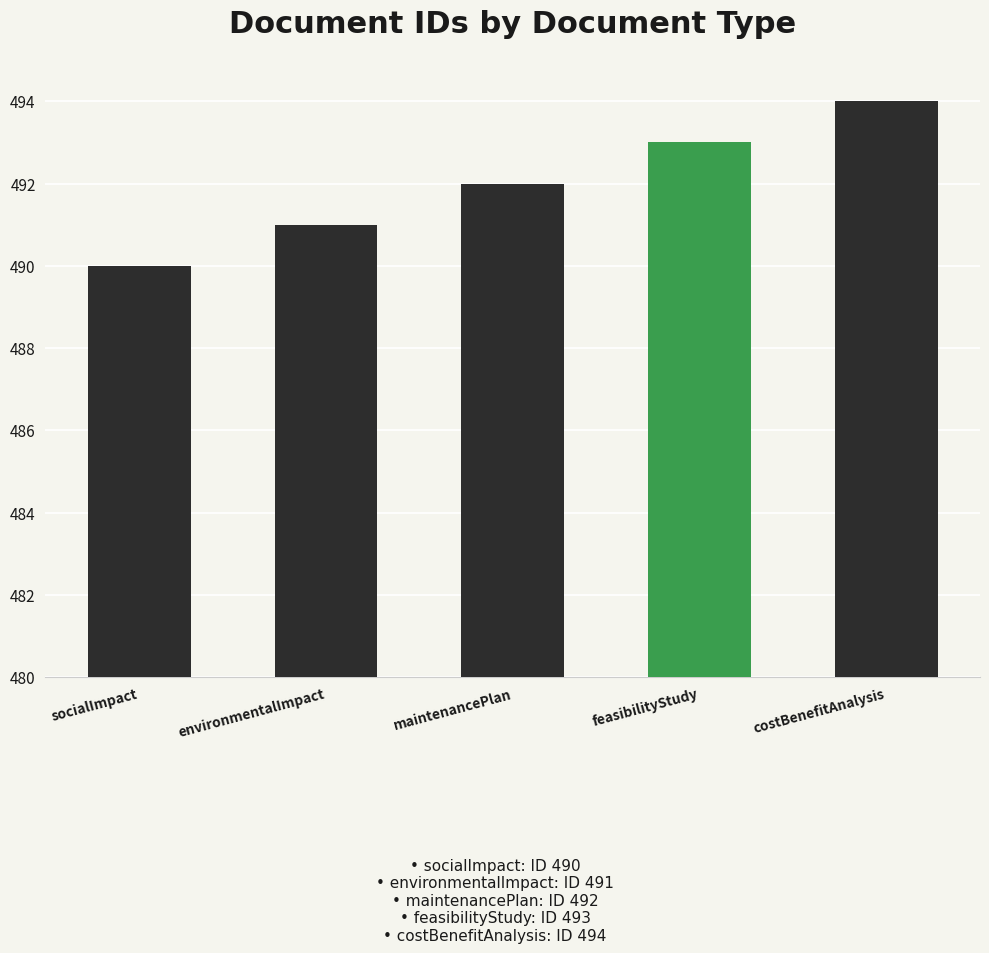

How many bars are there in total?

5